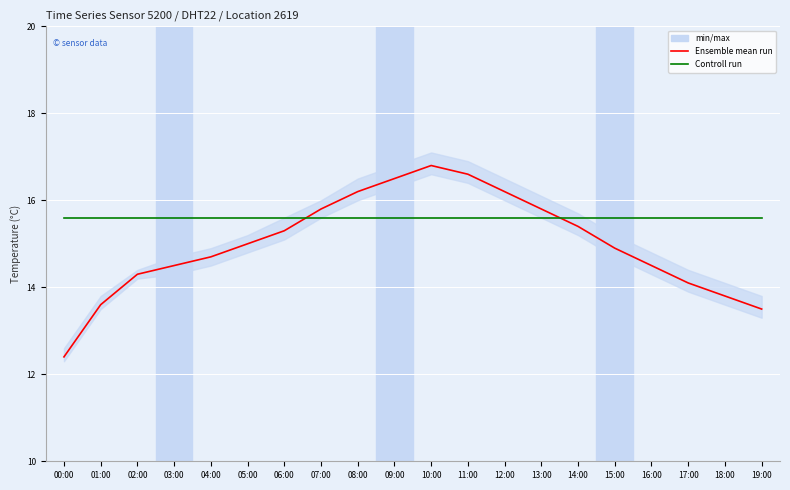

Is the value of Ensemble mean run at 19:00 greater than the value of Controll run at 05:00?

No